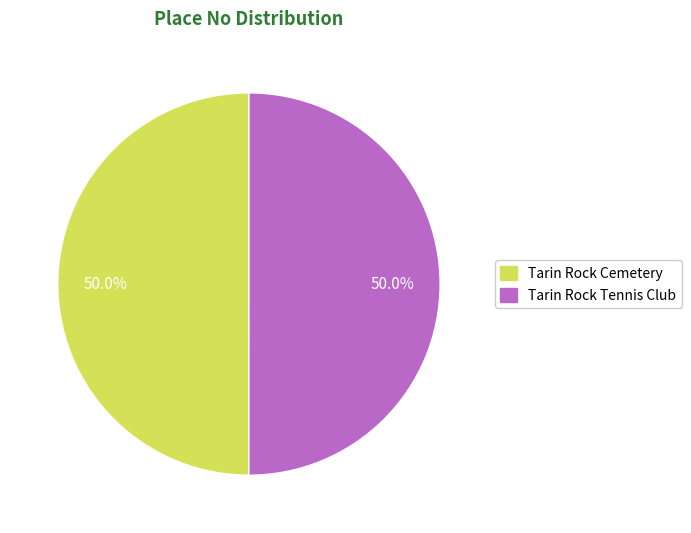

What is the ratio of the value at Tarin Rock Tennis Club to the value at Tarin Rock Cemetery?

1.0